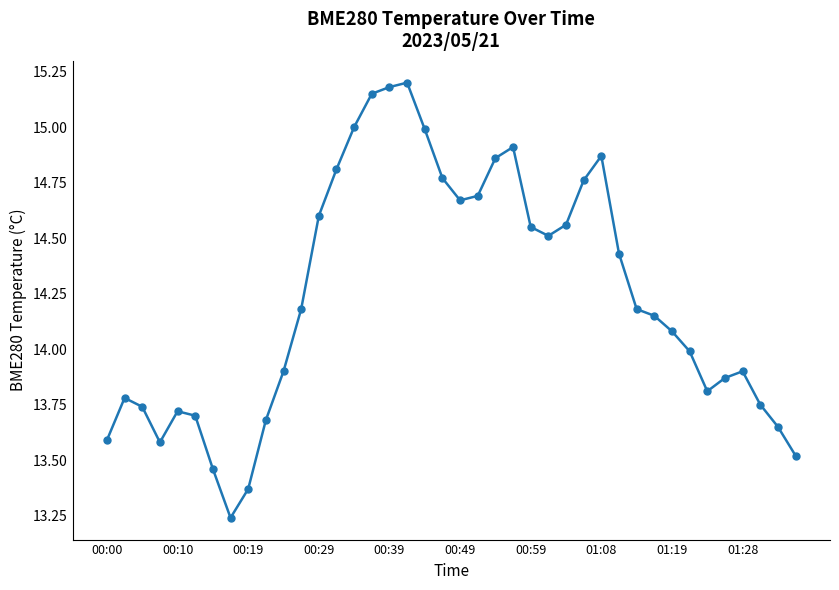

How many lines are shown in the chart?

1